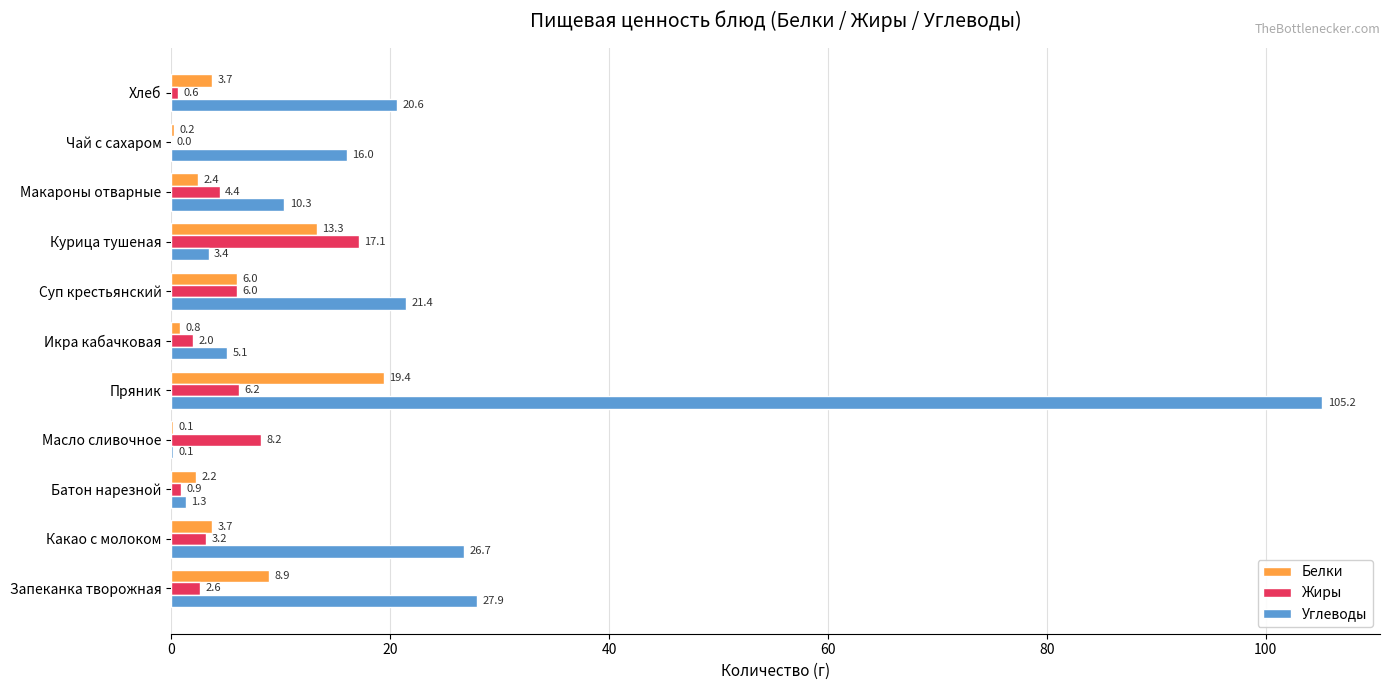

Where is Жиры nearest to the value 8?

Масло сливочное